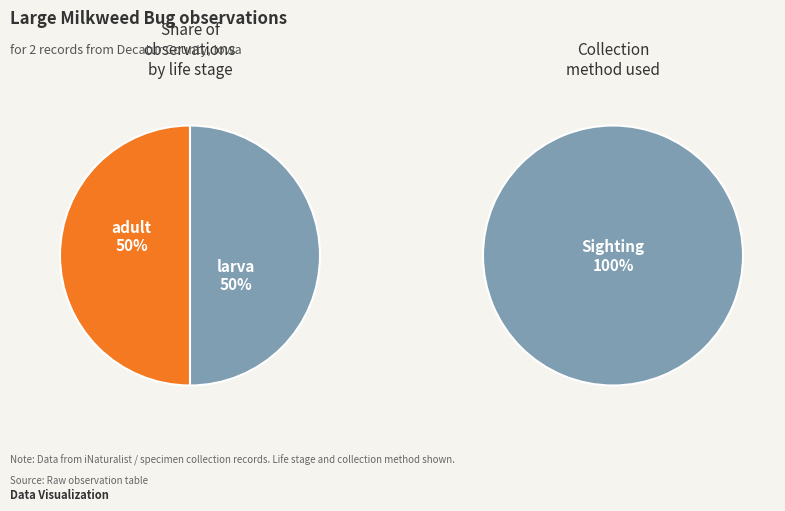

To the nearest percent, what is the combined percentage of adult and larva?

100%